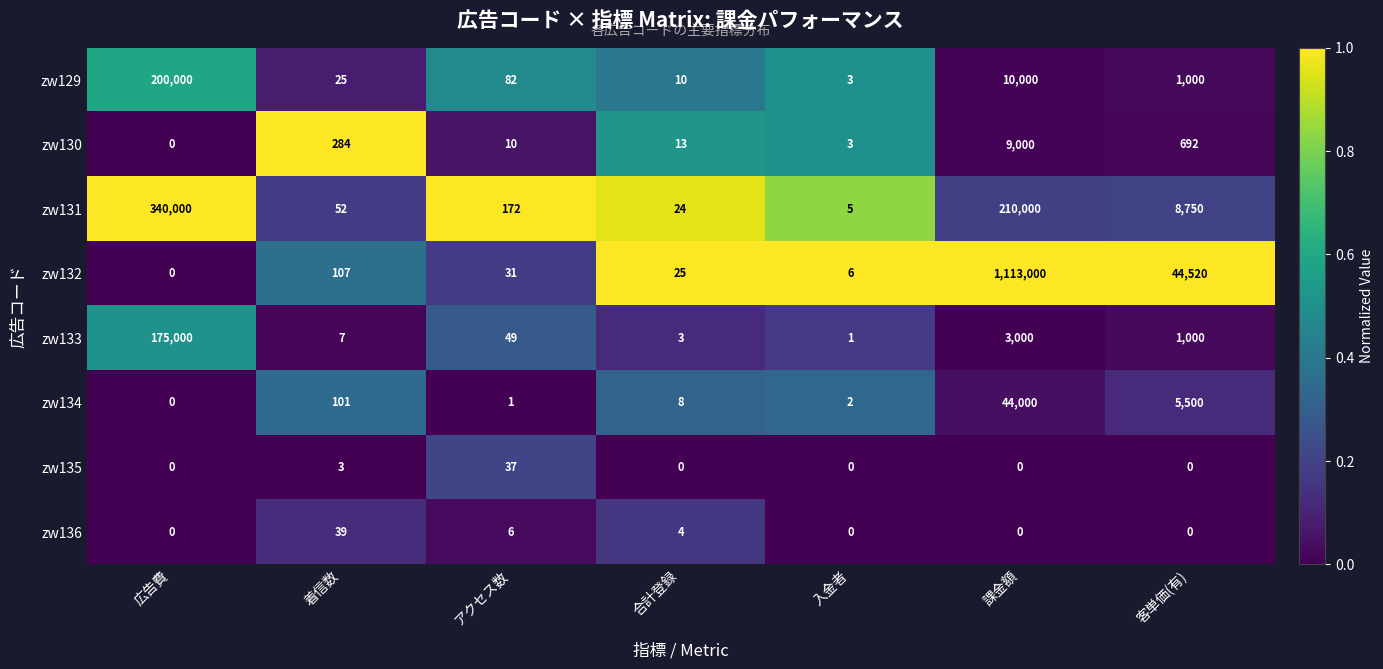

True or false: zw135 has a value of 0 at 課金額.

True